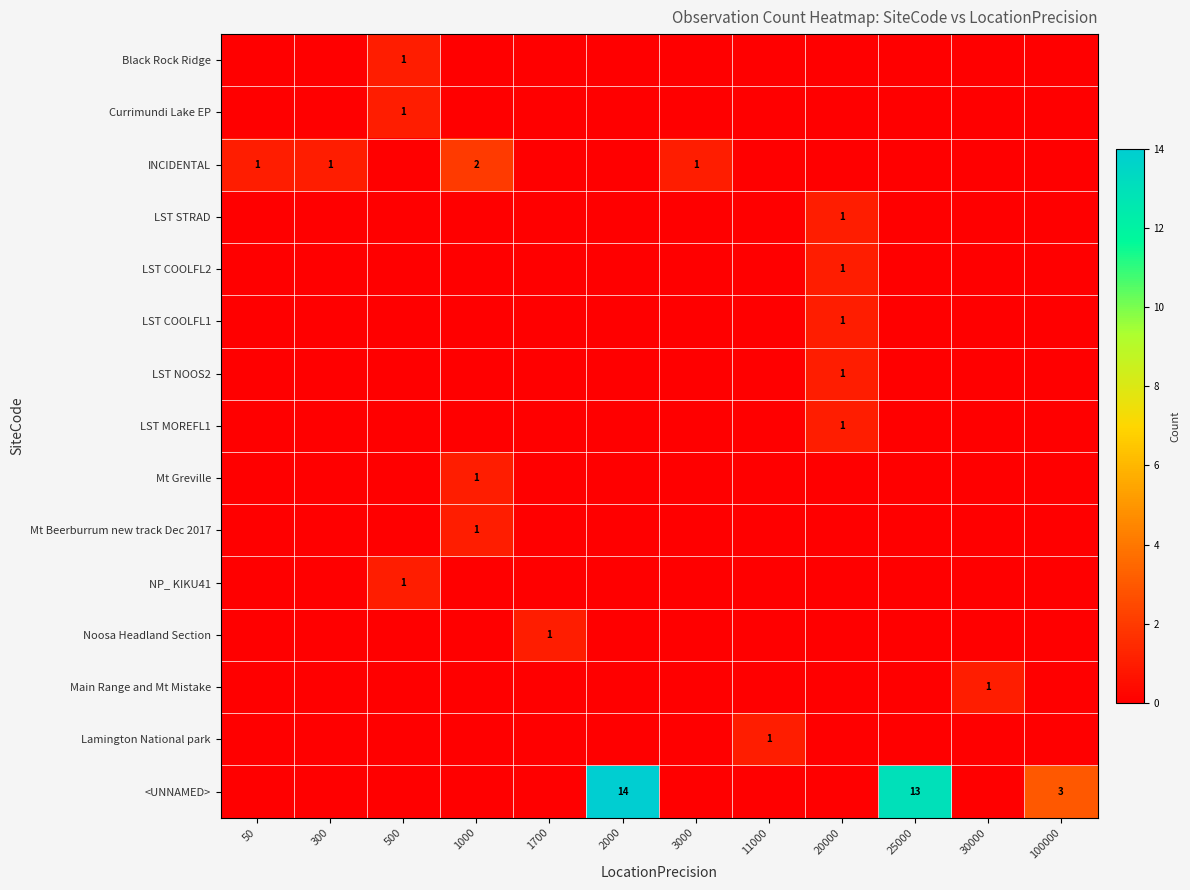

What is the difference between the maximum and minimum values in the LST COOLFL1 series?

1